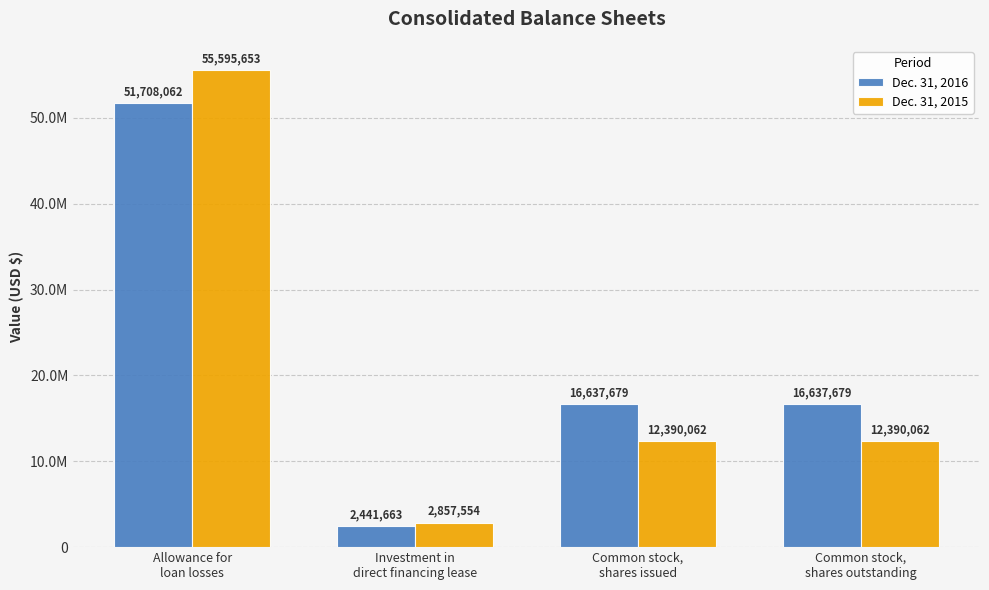

Which series has the largest total across all categories?

Dec. 31, 2016